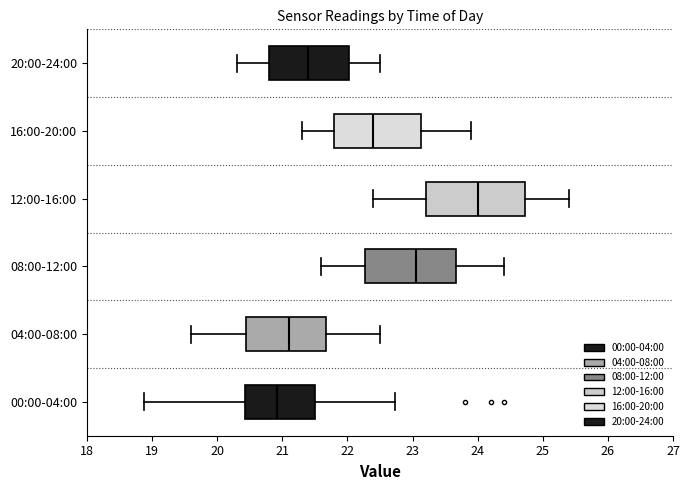

Reading bottom to top, transcribe this box plot: for each box, give where its median line is, the range the box spans, and where its two whiskers end, as read against the x-axis. The values are not printed on the chart, so give them approximately, as read against the axis.

00:00-04:00: median 20.9, box 20.4 to 21.5, whiskers 18.9 to 22.7
04:00-08:00: median 21.1, box 20.4 to 21.7, whiskers 19.6 to 22.5
08:00-12:00: median 23.1, box 22.3 to 23.7, whiskers 21.6 to 24.4
12:00-16:00: median 24.0, box 23.2 to 24.7, whiskers 22.4 to 25.4
16:00-20:00: median 22.4, box 21.8 to 23.1, whiskers 21.3 to 23.9
20:00-24:00: median 21.4, box 20.8 to 22.0, whiskers 20.3 to 22.5